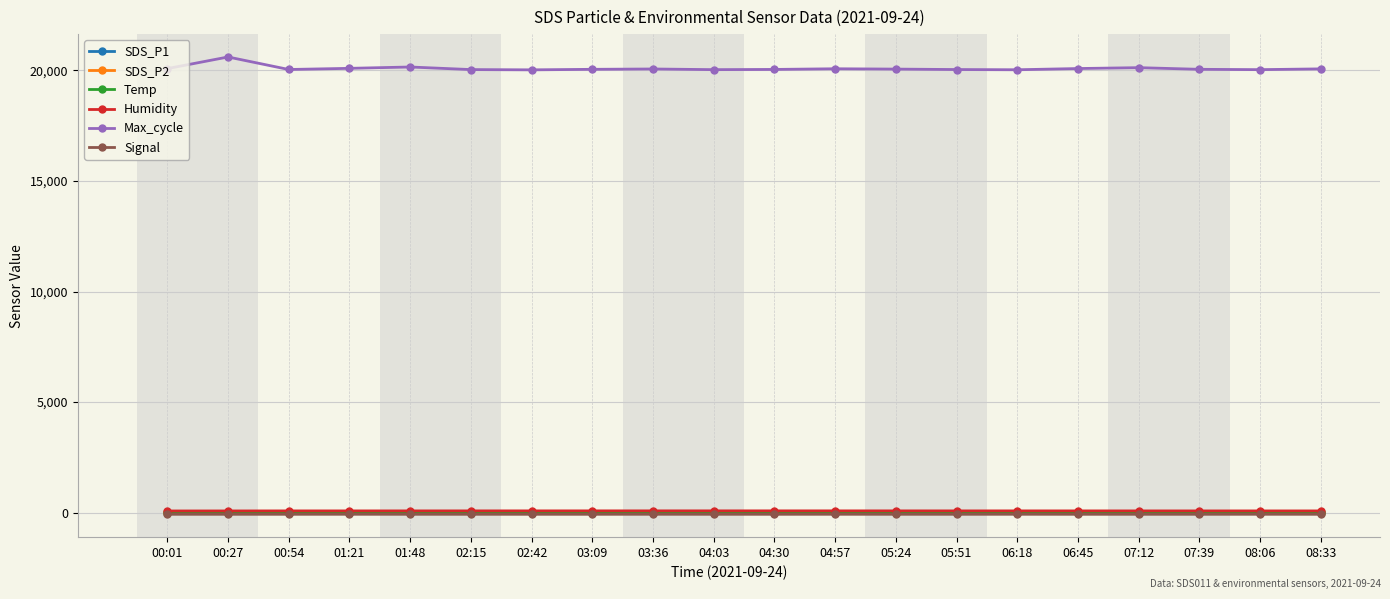

In Max_cycle, how many points are lower than both neighbors (excluding endpoints)?

5